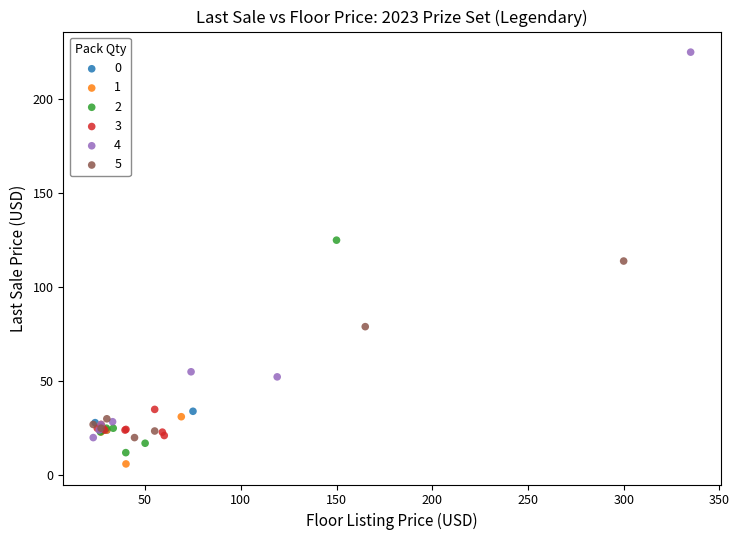

What are all the series names shown in the legend?

0, 1, 2, 3, 4, 5